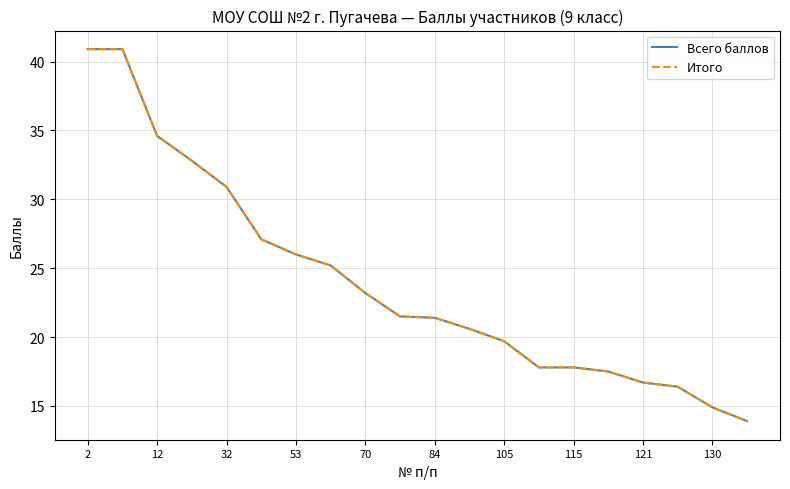

What is the smallest value displayed?

13.9